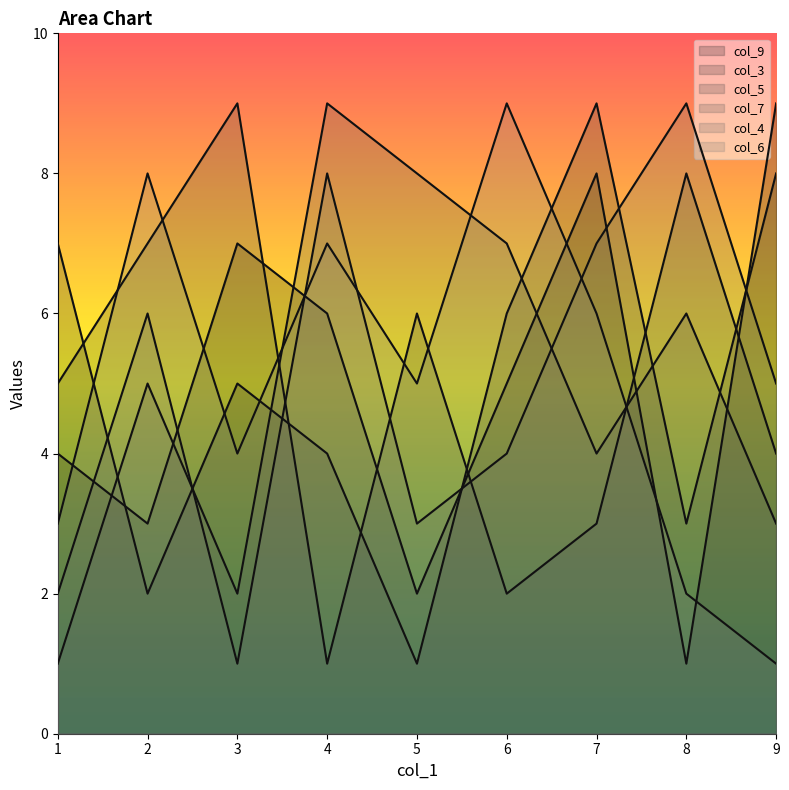

Does the chart have visible grid lines?

No